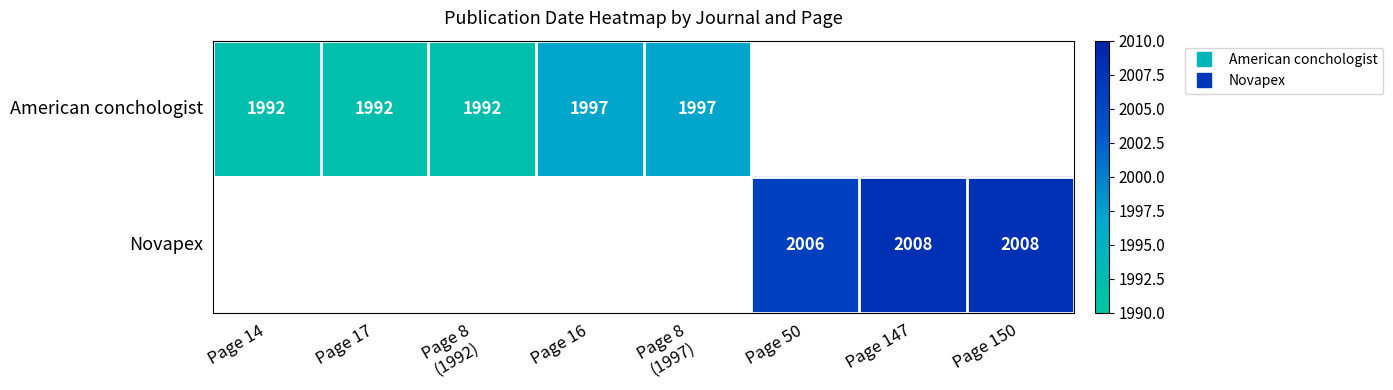

How many data points in American conchologist are less than 1997?

3